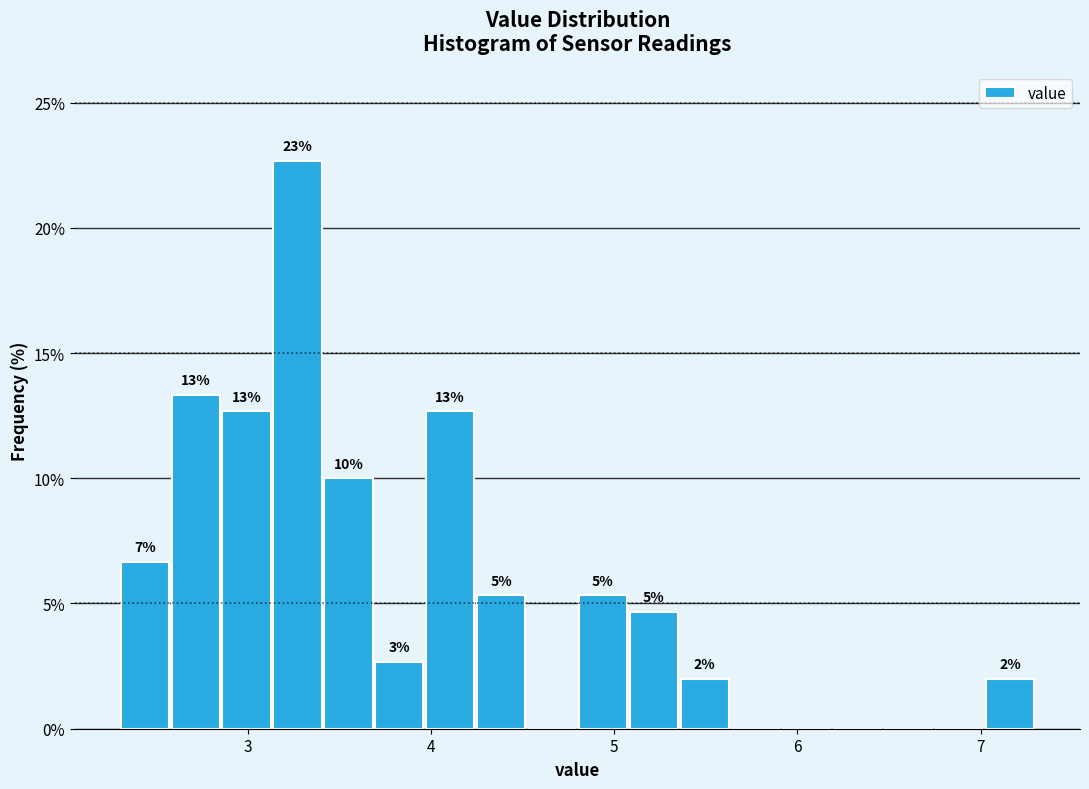

Read against the x-axis, roughly where is the centre of the tallest bar?

3.3